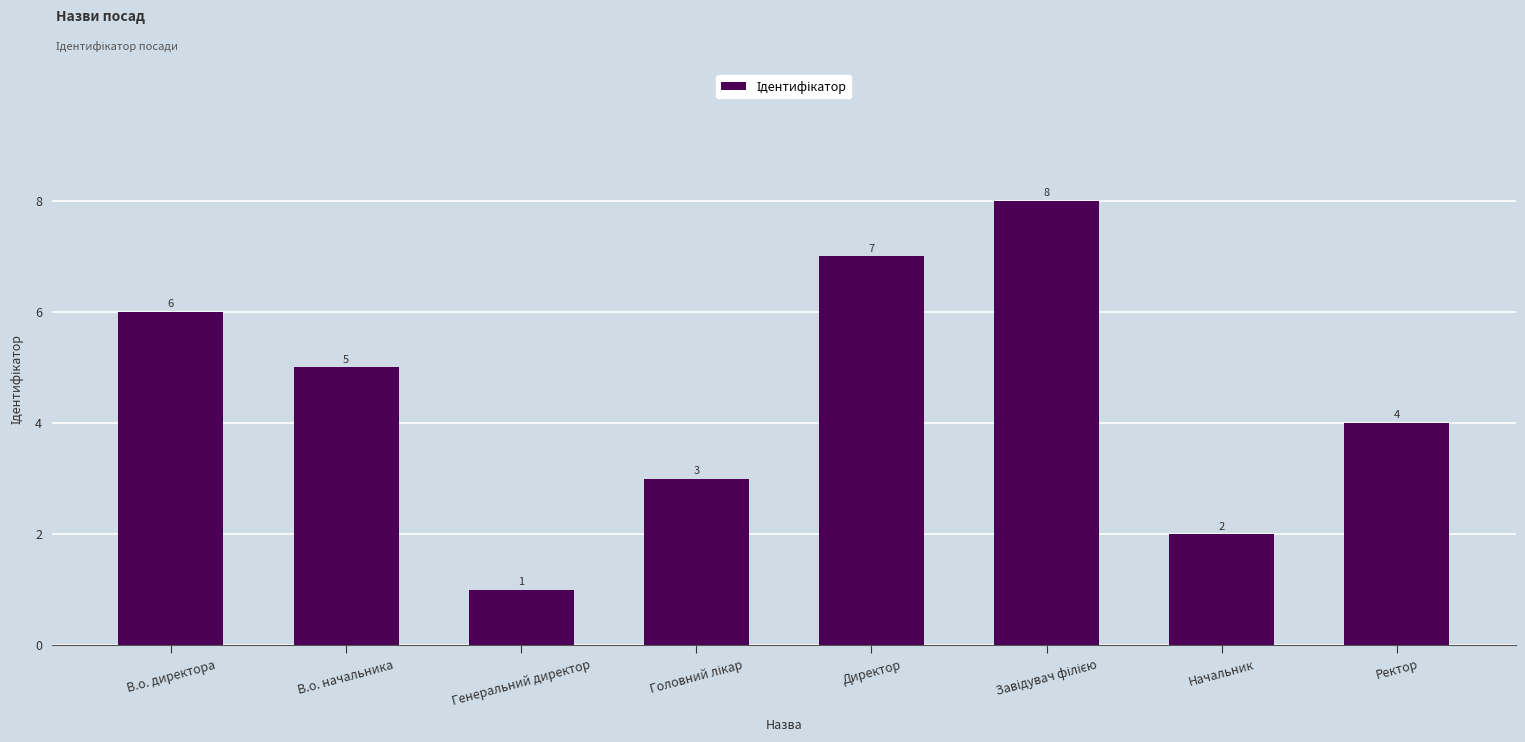

At which label does the data first exceed 5?

В.о. директора